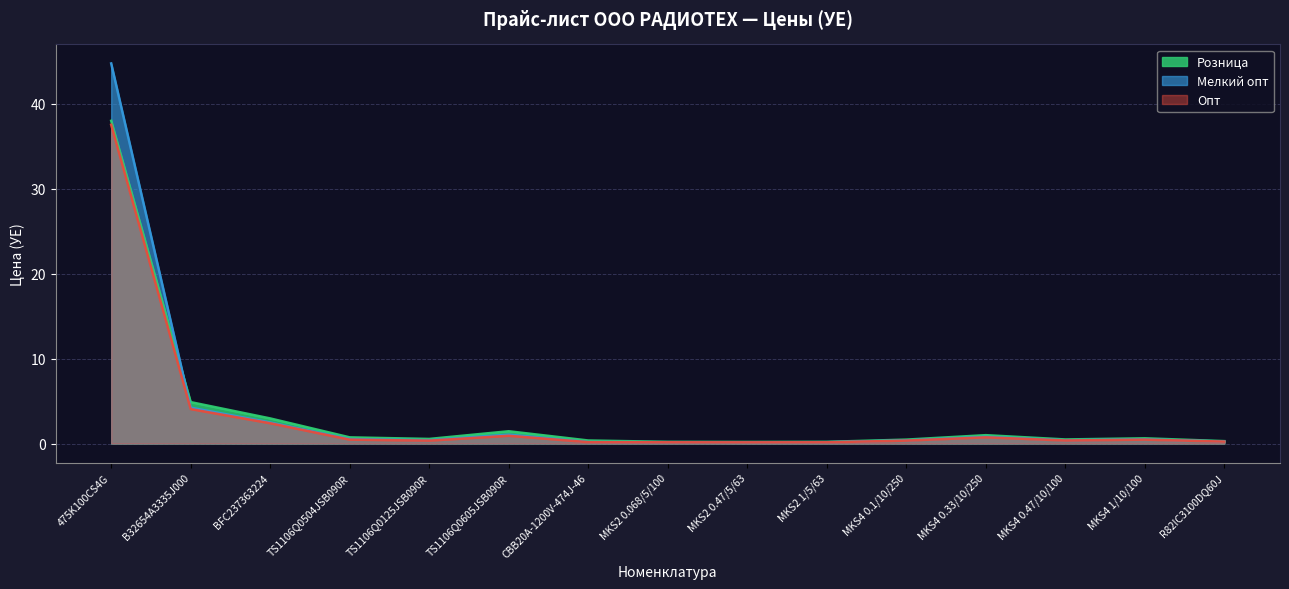

What is the value of the Мелкий опт point at the 3rd from the left?

2.5